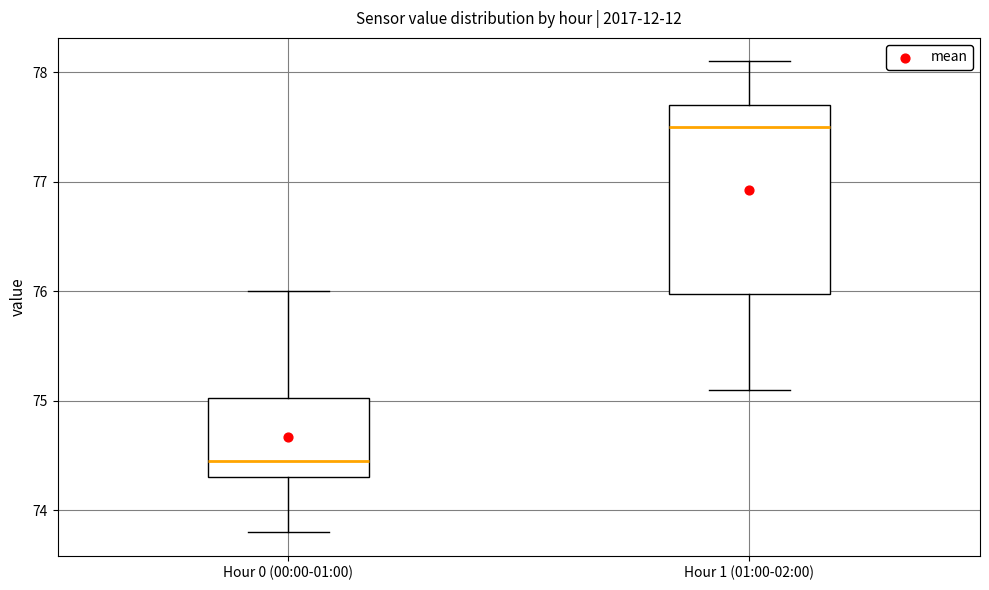

Which box is the tallest, from its lower edge to its upper edge?

Hour 1 (01:00-02:00)